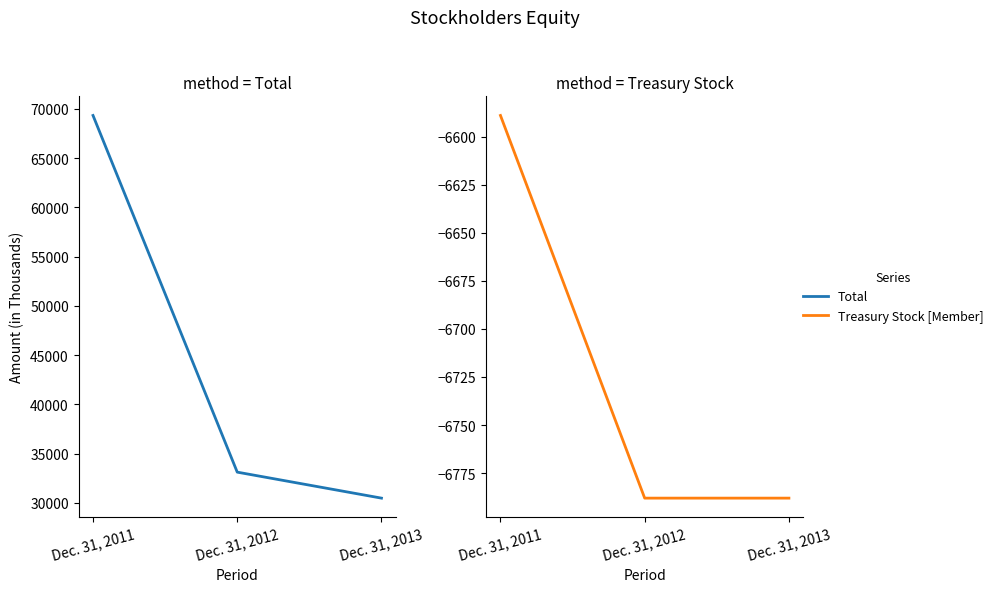

Does the chart have visible grid lines?

No